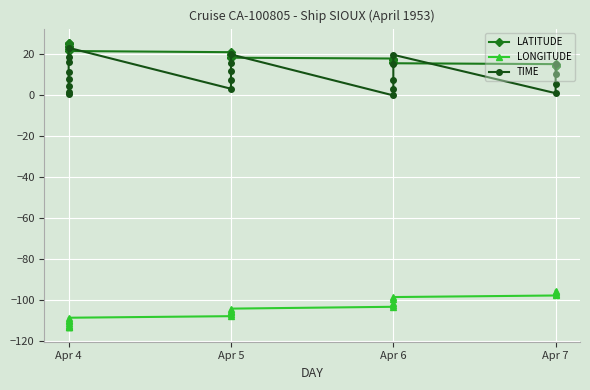

How many lines are shown in the chart?

3